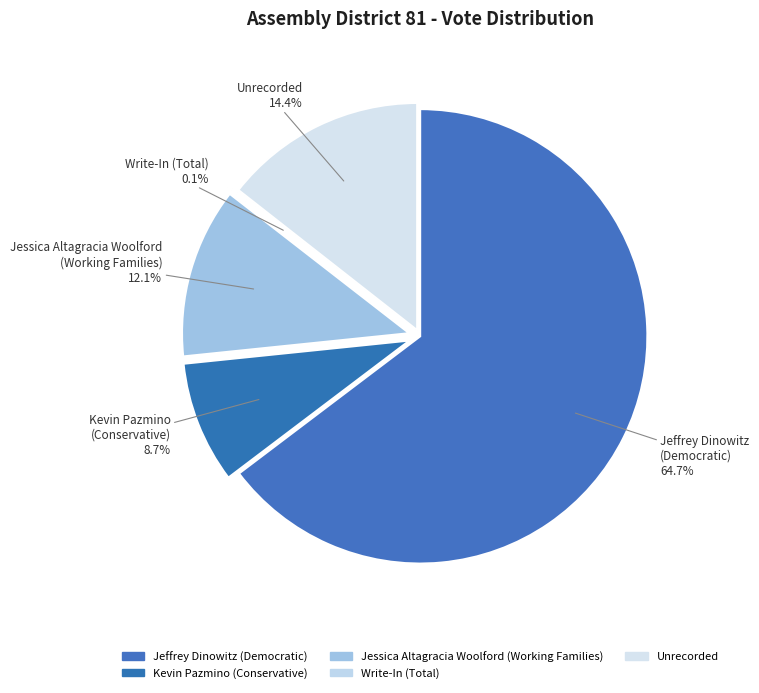

To the nearest percent, what is the combined percentage of Kevin Pazmino (Conservative) and Unrecorded?

23%